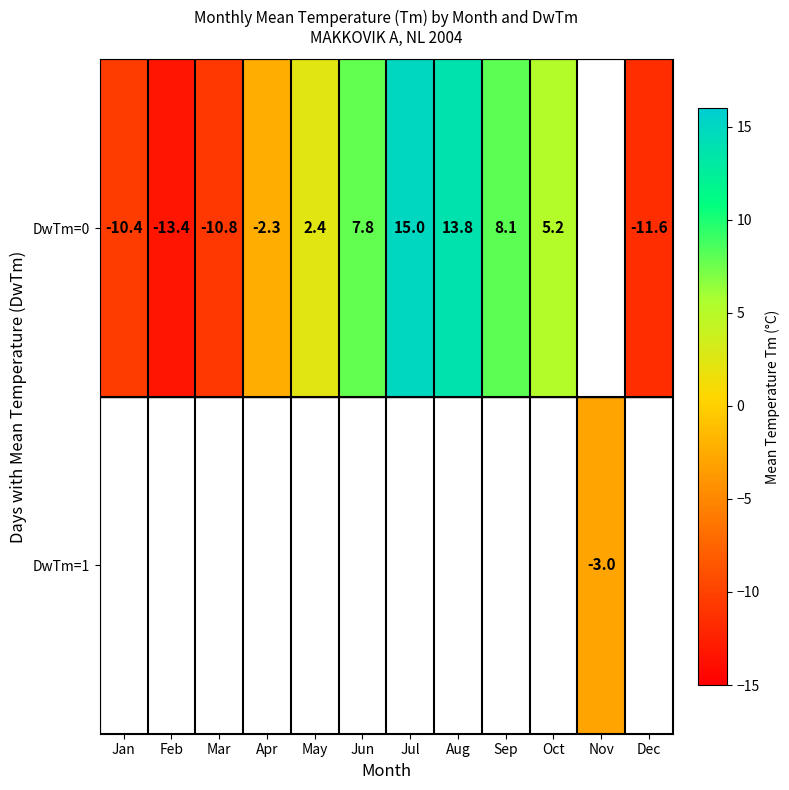

Is it true that DwTm=0 equals 7.5 at Oct?

False